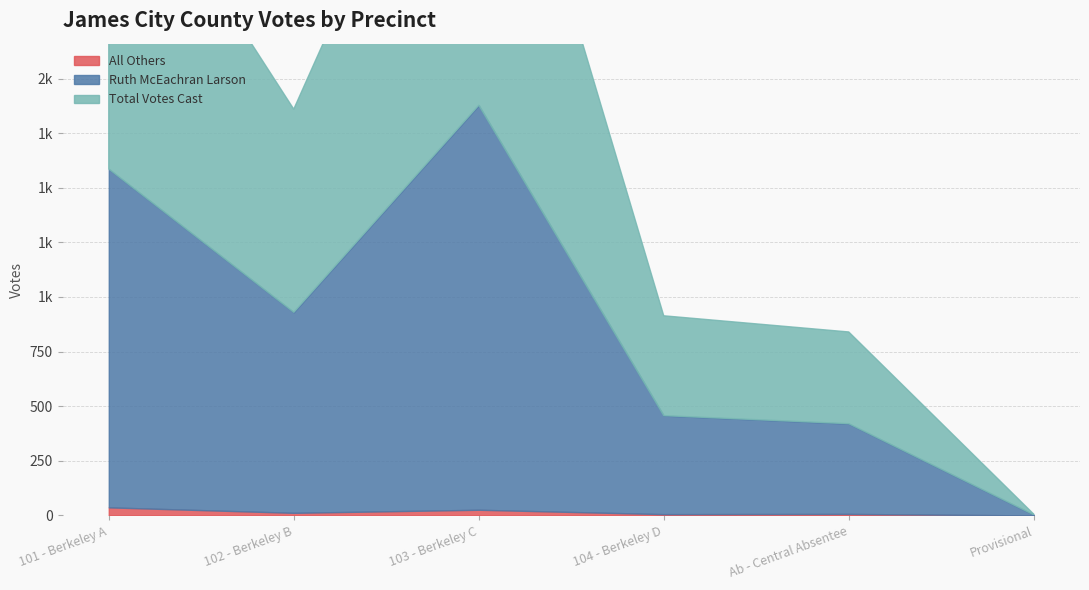

True or false: Total Votes Cast and All Others cross at least once.

False